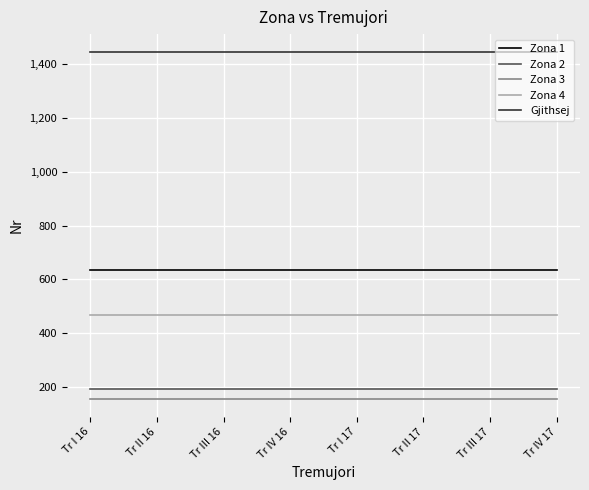

Reading left to right, list all the values displayed in this chart.

Zona 1: Tr I 16=636	Tr II 16=636	Tr III 16=636	Tr IV 16=636	Tr I 17=636	Tr II 17=636	Tr III 17=636	Tr IV 17=636
Zona 2: Tr I 16=193	Tr II 16=193	Tr III 16=193	Tr IV 16=193	Tr I 17=193	Tr II 17=193	Tr III 17=193	Tr IV 17=193
Zona 3: Tr I 16=153	Tr II 16=153	Tr III 16=153	Tr IV 16=153	Tr I 17=153	Tr II 17=153	Tr III 17=153	Tr IV 17=153
Zona 4: Tr I 16=466	Tr II 16=466	Tr III 16=466	Tr IV 16=466	Tr I 17=466	Tr II 17=466	Tr III 17=466	Tr IV 17=466
Gjithsej: Tr I 16=1448	Tr II 16=1448	Tr III 16=1448	Tr IV 16=1448	Tr I 17=1448	Tr II 17=1448	Tr III 17=1448	Tr IV 17=1448